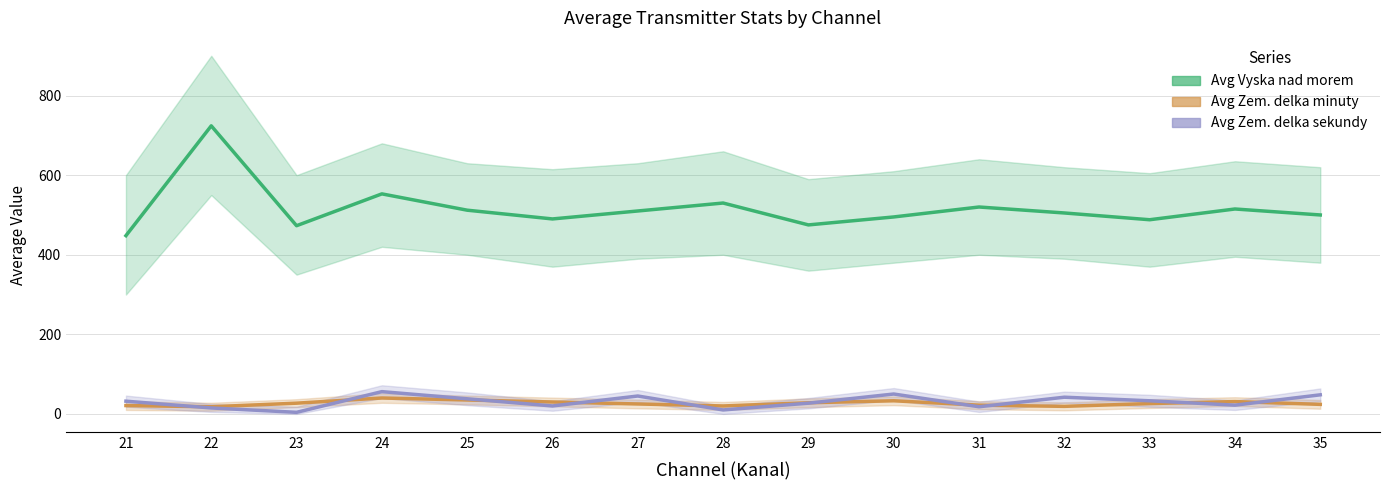

What is the highest value of the Avg Vyska nad morem series?

724